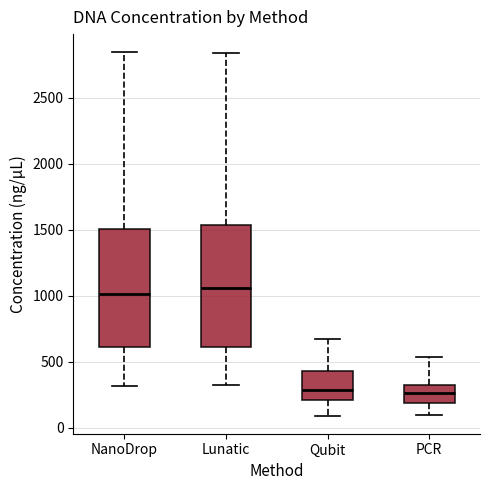

Reading left to right, transcribe this box plot: for each box, give where its median line is, the range the box spans, and where its two whiskers end, as read against the y-axis. The values are not printed on the chart, so give them approximately, as read against the axis.

NanoDrop: median 1000, box 600 to 1500, whiskers 300 to 2850
Lunatic: median 1050, box 600 to 1550, whiskers 350 to 2850
Qubit: median 300, box 200 to 450, whiskers 100 to 650
PCR: median 250, box 200 to 350, whiskers 100 to 550